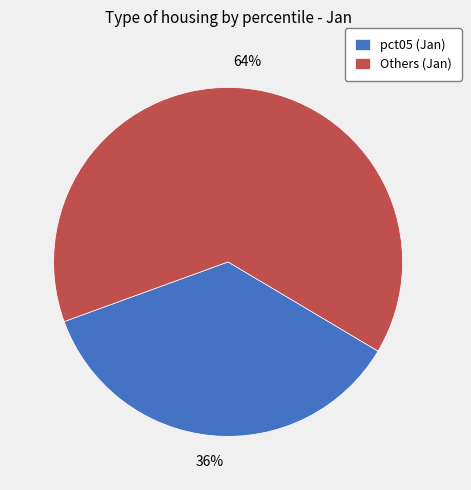

Does any single category account for the majority?

Yes